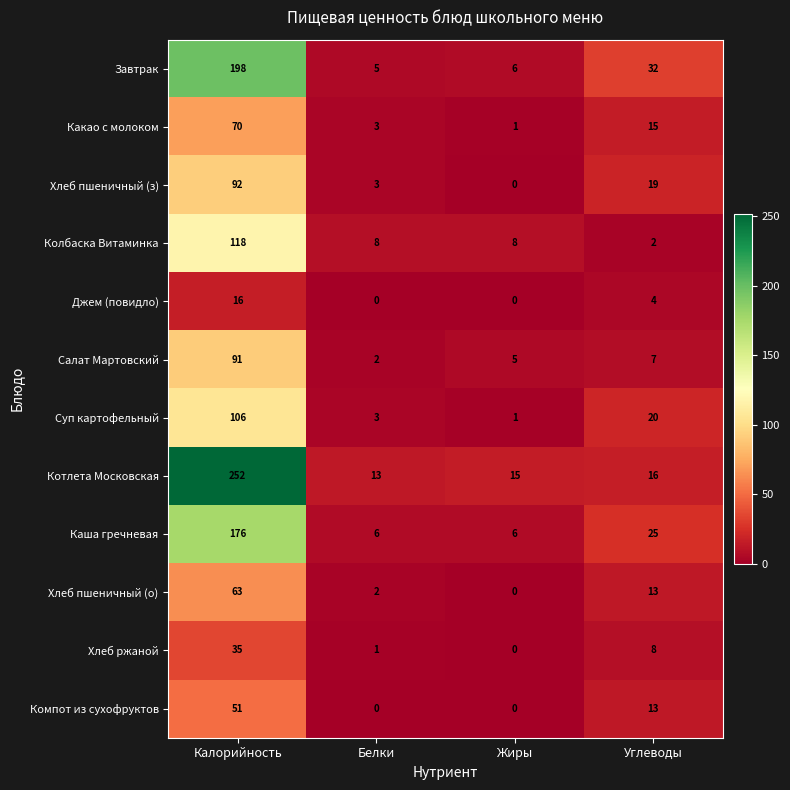

The value of Колбаска Витаминка at Углеводы is 1. True or false?

False